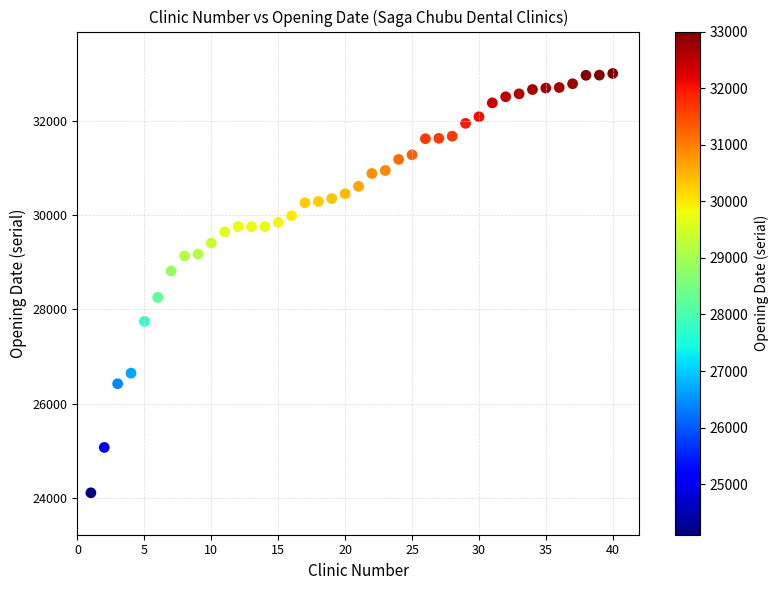

What is the range of Y values (max minus min)?

8892